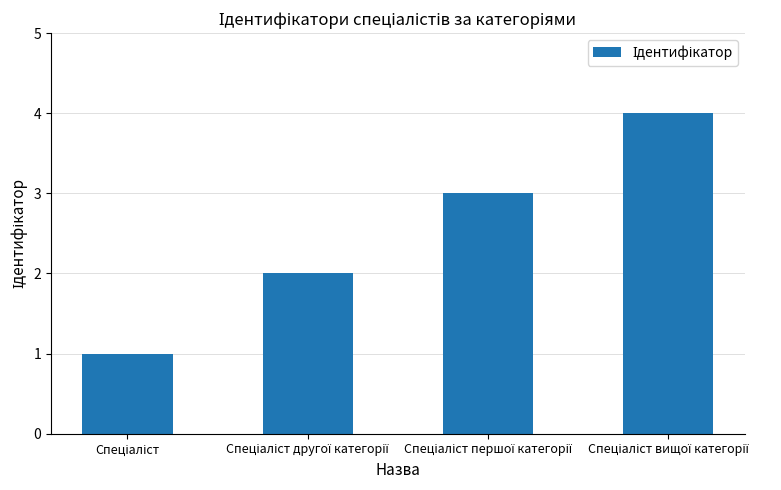

How many distinct data groups are displayed?

1